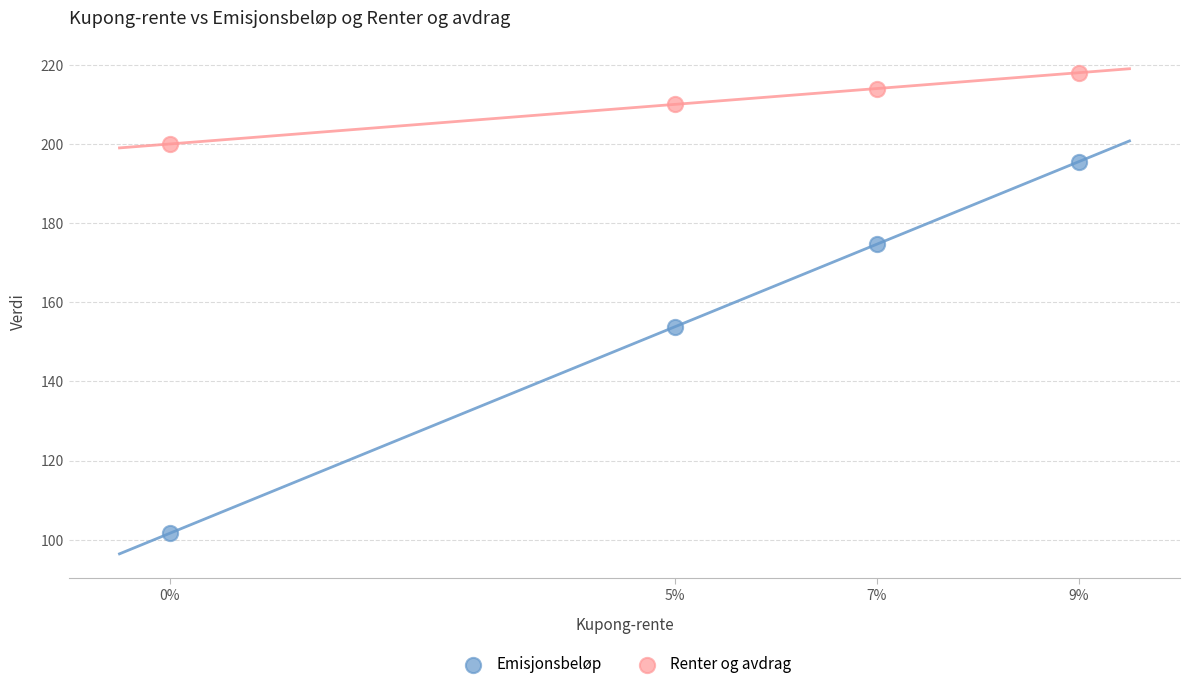

Which series reaches the maximum Y coordinate?

Renter og avdrag